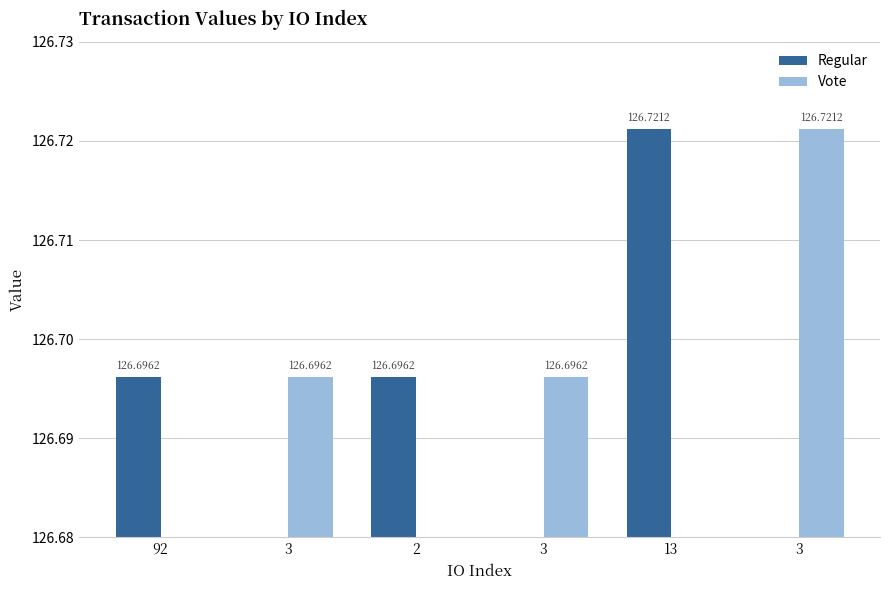

Reading left to right, what are all the values shown in this chart?

Regular: 126.7	0.0	126.7	0.0	126.7	0.0
Vote: 0.0	126.7	0.0	126.7	0.0	126.7